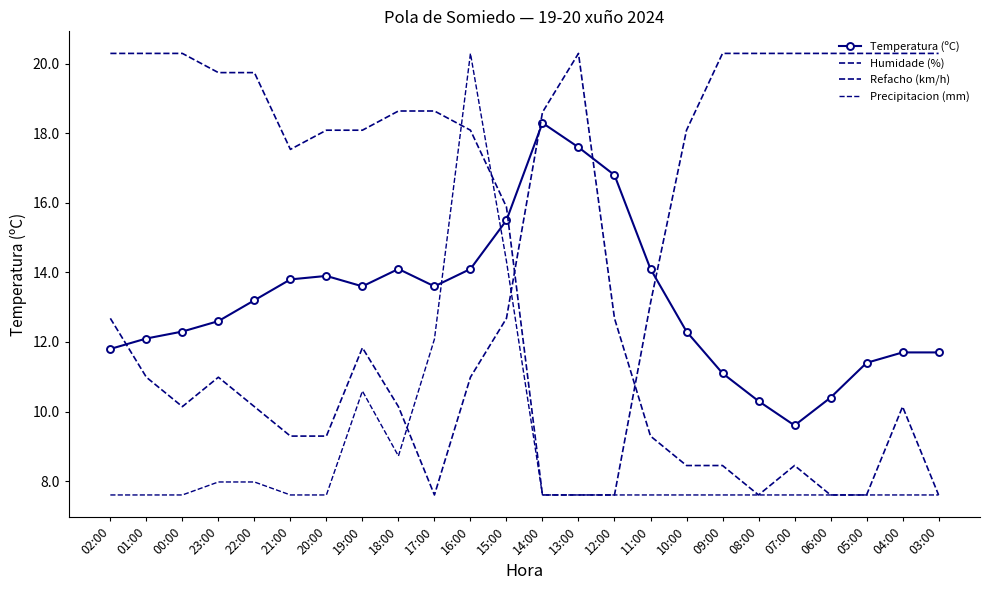

The Refacho (km/h) series shows 13.3 at 07:00. True or false?

False